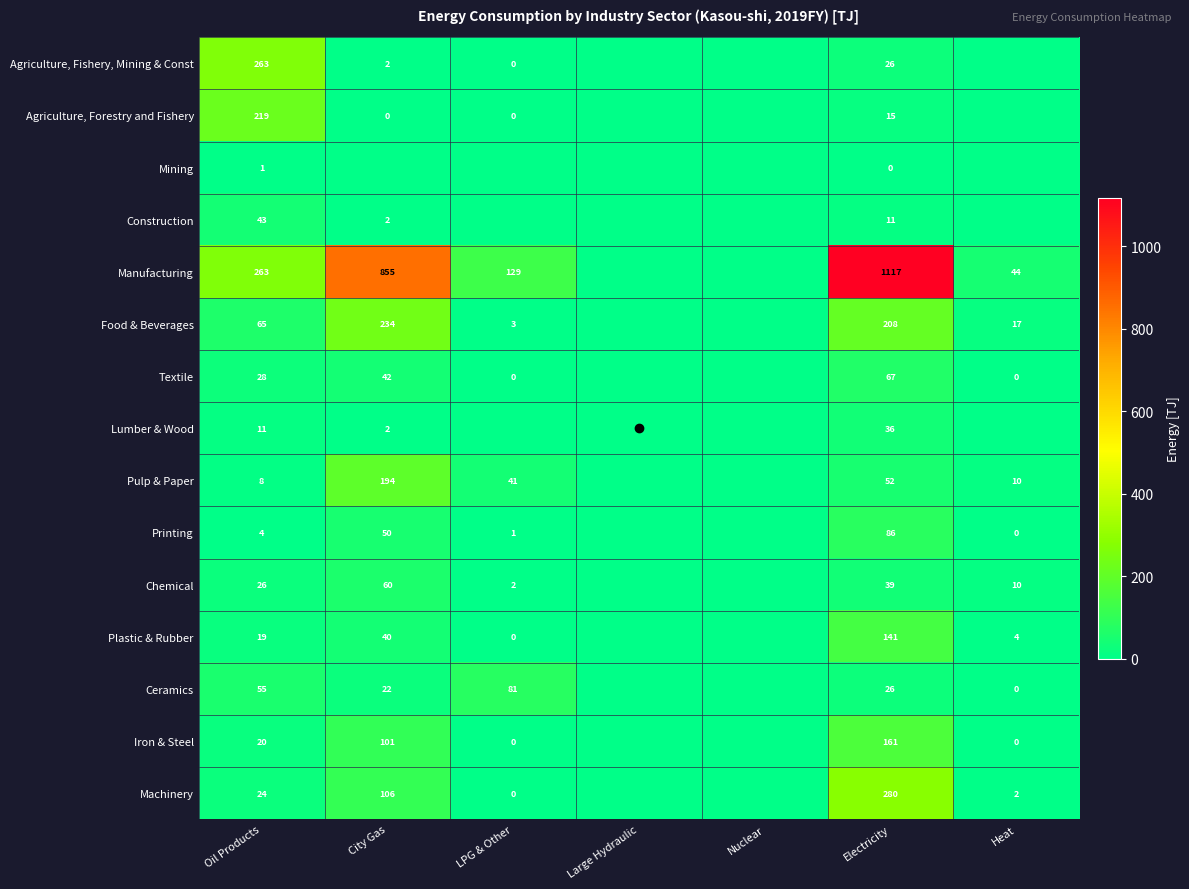

The Construction series shows 58 at Oil Products. True or false?

False